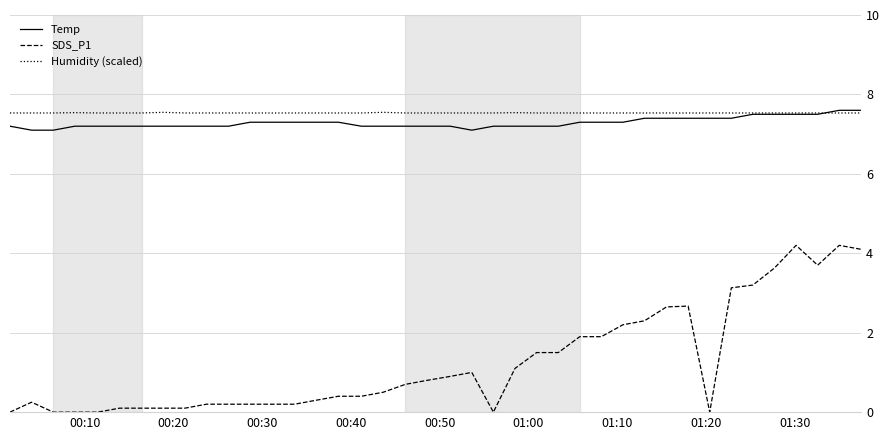

True or false: Temp and SDS_P1 intersect in this chart.

False